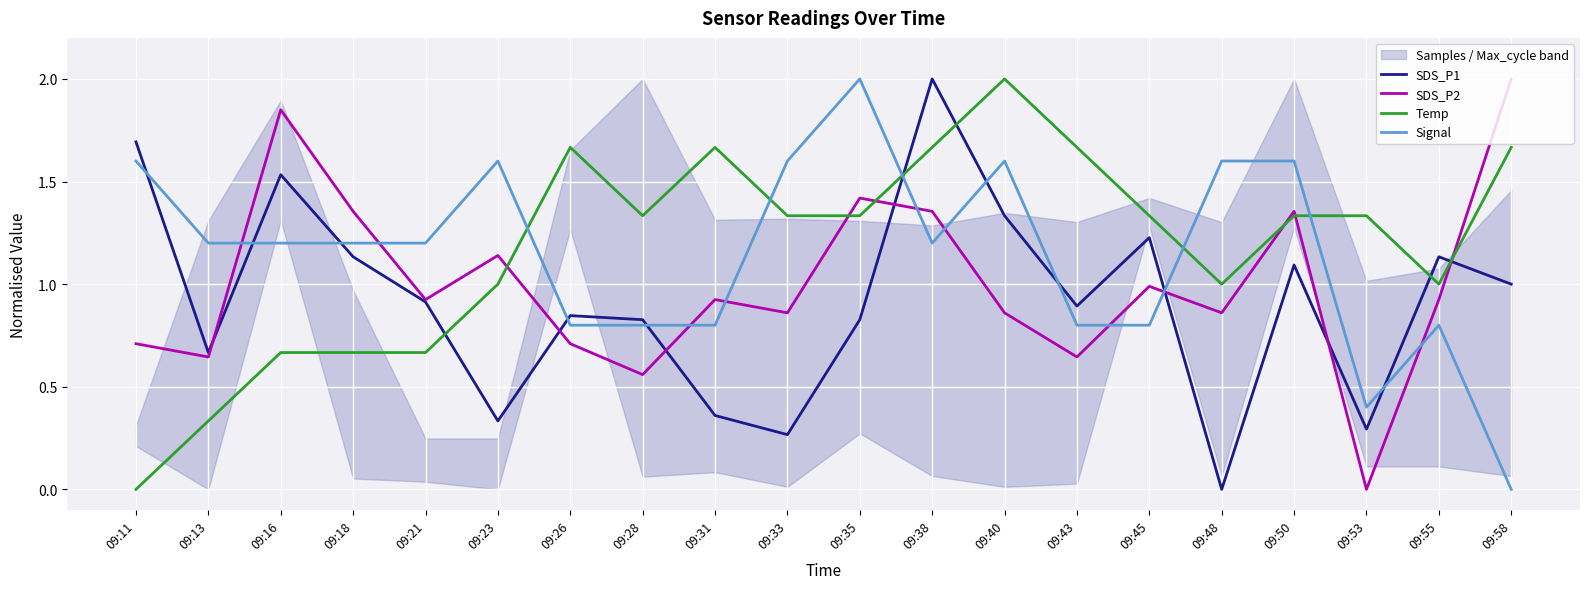

True or false: SDS_P1 has a value of 0.7 at 09:40.

False